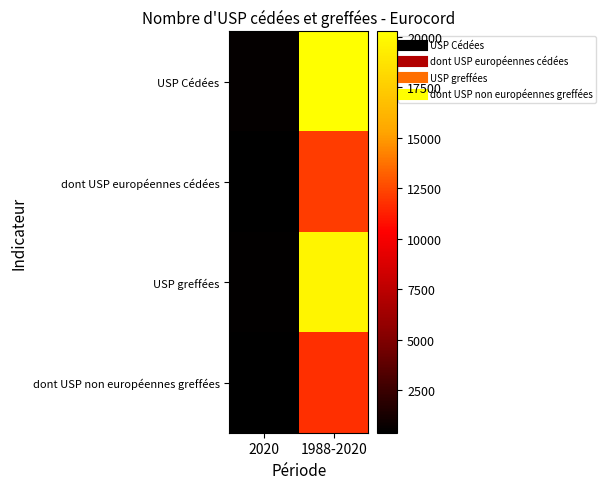

Between 2020 and 1988-2020, which series saw the biggest shift?

USP Cédées